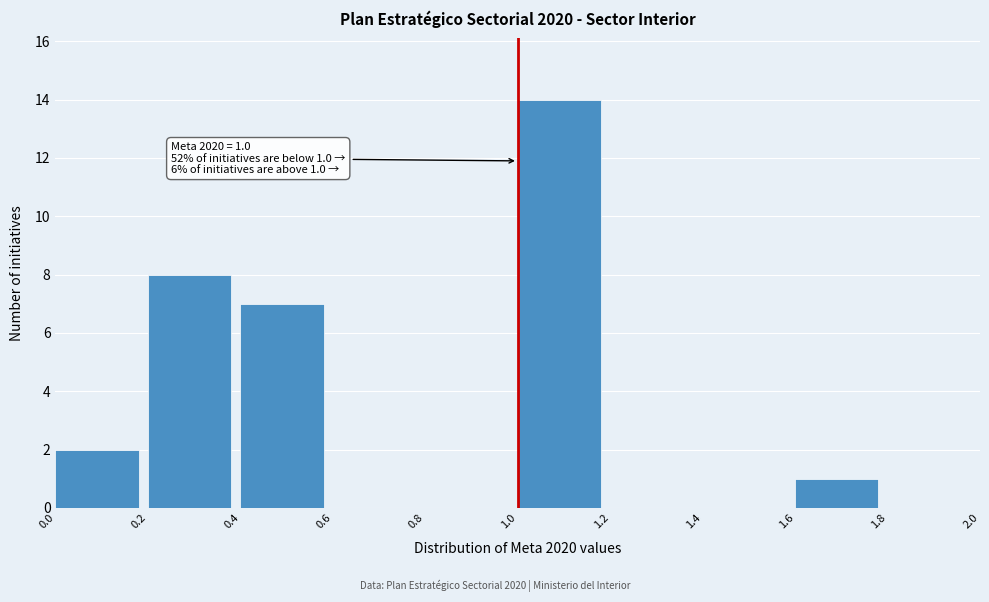

Which range on the x-axis has the tallest bar?

1.0 to 1.2